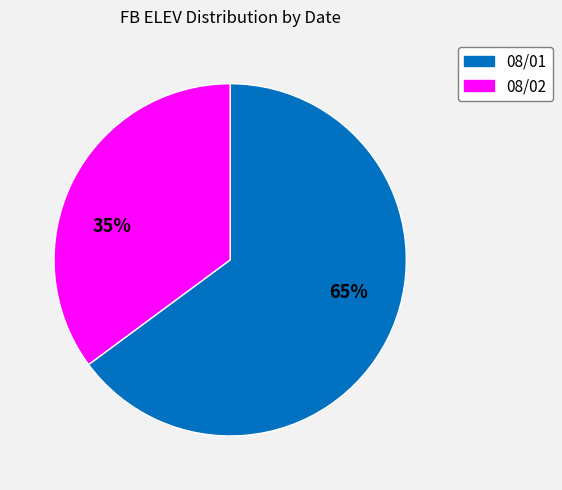

Do 08/02 and 08/01 together represent more than half of the pie?

Yes